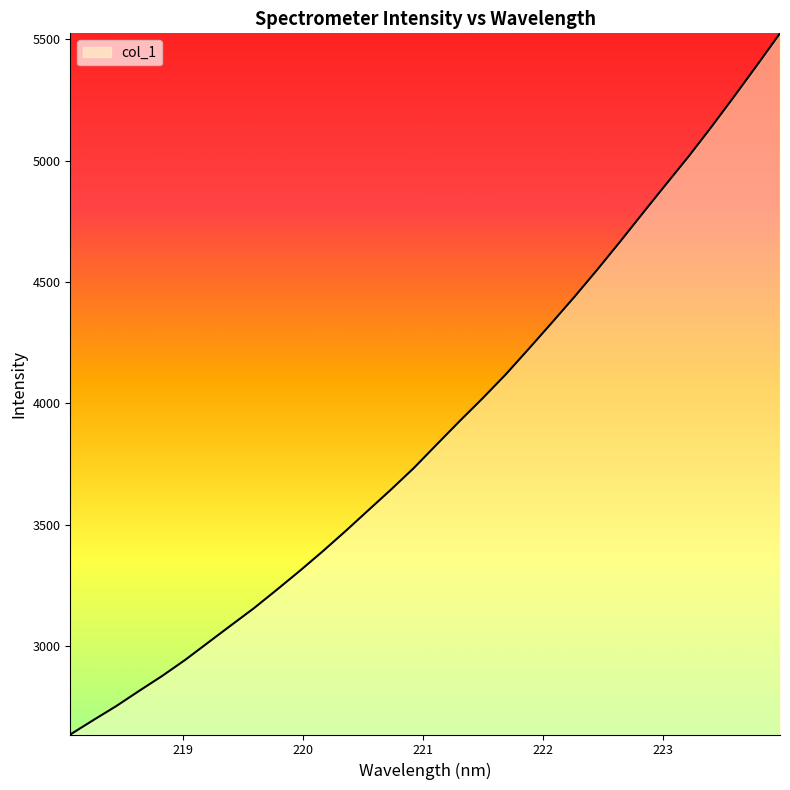

What is the difference between the maximum and minimum values?

2890.4